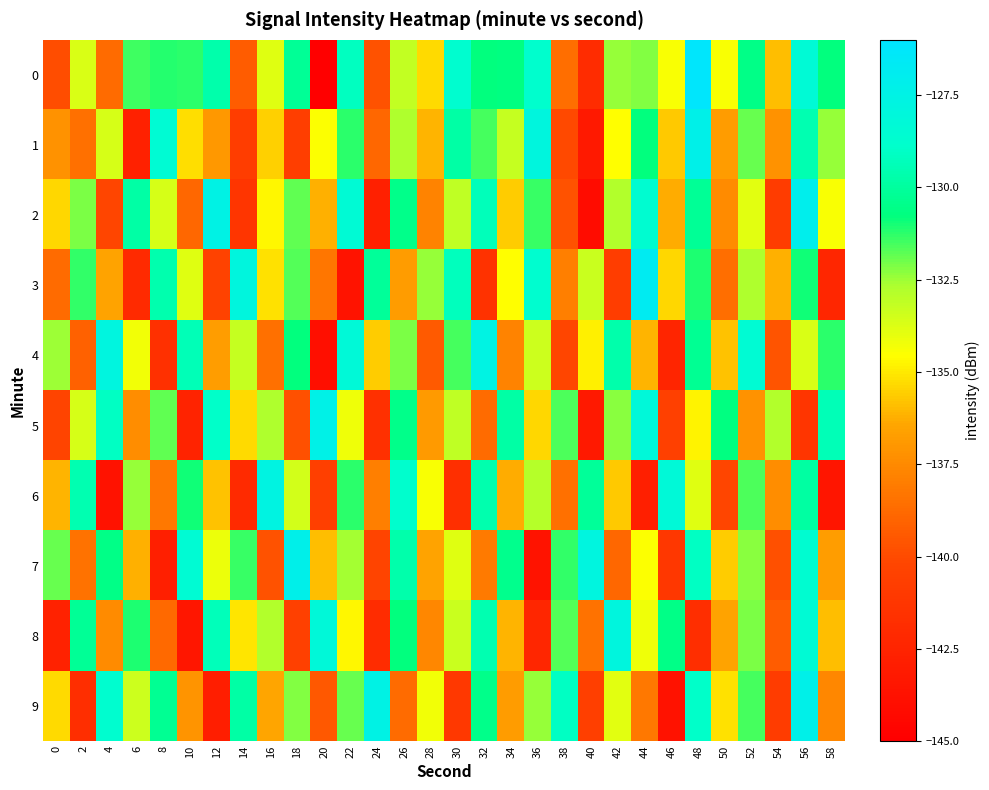

Reading left to right, what are all the values shown in this chart?

0: 0=-139.9	2=-133.7	4=-138.7	6=-131.4	8=-131.2	10=-131.2	12=-129.7	14=-139.4	16=-133.8	18=-130.2	20=-145.1	22=-129.1	24=-139.7	26=-133.2	28=-135.3	30=-128.7	32=-130.8	34=-130.7	36=-128.8	38=-138.6	40=-141.9	42=-132.4	44=-132.2	46=-134.4	48=-126.2	50=-134.4	52=-130.6	54=-135.9	56=-128.4	58=-130.8
1: 0=-137.2	2=-138.5	4=-133.6	6=-142.6	8=-128.5	10=-135.2	12=-136.9	14=-140.8	16=-135.6	18=-140.7	20=-134.5	22=-131.2	24=-138.9	26=-132.7	28=-136.1	30=-129.8	32=-131.5	34=-133.2	36=-127.9	38=-140.1	40=-143.2	42=-134.6	44=-130.8	46=-135.7	48=-127.3	50=-136.8	52=-131.9	54=-137.2	56=-129.5	58=-132.4
2: 0=-135.4	2=-132.1	4=-140.2	6=-129.8	8=-133.6	10=-138.9	12=-127.5	14=-141.3	16=-134.7	18=-131.8	20=-136.2	22=-128.4	24=-142.7	26=-130.5	28=-137.8	30=-133.1	32=-129.3	34=-135.6	36=-131.4	38=-139.7	40=-144.1	42=-132.8	44=-128.6	46=-136.3	48=-130.2	50=-137.5	52=-133.9	54=-140.8	56=-127.1	58=-134.4
3: 0=-138.7	2=-131.3	4=-136.5	6=-142.1	8=-129.6	10=-133.8	12=-140.4	14=-127.9	16=-135.2	18=-131.7	20=-138.3	22=-143.6	24=-130.1	26=-136.8	28=-132.4	30=-129.2	32=-141.5	34=-134.6	36=-128.7	38=-137.9	40=-133.3	42=-140.7	44=-126.8	46=-135.4	48=-131.1	50=-138.6	52=-132.7	54=-136.2	56=-130.9	58=-142.3
4: 0=-132.5	2=-139.1	4=-127.8	6=-134.3	8=-141.6	10=-129.4	12=-136.7	14=-133.2	16=-138.5	18=-130.8	20=-143.9	22=-128.3	24=-135.6	26=-132.1	28=-139.4	30=-131.5	32=-127.6	34=-137.8	36=-133.4	38=-140.2	40=-134.9	42=-129.7	44=-136.1	46=-142.4	48=-130.3	50=-135.8	52=-128.5	54=-139.6	56=-133.7	58=-131.2
5: 0=-140.3	2=-133.6	4=-129.1	6=-137.4	8=-131.8	10=-142.5	12=-128.9	14=-135.3	16=-132.7	18=-139.8	20=-127.4	22=-134.2	24=-141.6	26=-130.5	28=-136.9	30=-133.1	32=-138.7	34=-129.8	36=-135.4	38=-131.6	40=-143.2	42=-132.3	44=-128.1	46=-140.5	48=-134.8	50=-130.7	52=-137.2	54=-132.8	56=-141.3	58=-129.4
6: 0=-136.1	2=-129.5	4=-143.7	6=-132.4	8=-138.2	10=-130.9	12=-135.8	14=-142.1	16=-127.7	18=-133.5	20=-140.6	22=-131.2	24=-137.9	26=-128.8	28=-134.4	30=-141.7	32=-129.6	34=-136.3	36=-132.9	38=-138.5	40=-130.1	42=-135.7	44=-142.8	46=-128.3	48=-133.8	50=-140.2	52=-131.6	54=-137.4	56=-129.9	58=-143.5
7: 0=-131.9	2=-138.4	4=-130.6	6=-136.2	8=-142.8	10=-128.5	12=-134.1	14=-131.4	16=-139.7	18=-127.2	20=-135.9	22=-132.6	24=-140.3	26=-129.7	28=-136.5	30=-133.8	32=-138.1	34=-130.4	36=-143.6	38=-131.3	40=-127.8	42=-138.9	44=-134.5	46=-141.2	48=-129.1	50=-135.6	52=-132.3	54=-139.8	56=-128.6	58=-136.7
8: 0=-142.6	2=-130.2	4=-137.5	6=-131.1	8=-138.8	10=-143.4	12=-129.3	14=-135.1	16=-132.8	18=-140.5	20=-128.2	22=-134.7	24=-141.9	26=-130.8	28=-137.6	30=-133.3	32=-129.5	34=-136.1	36=-142.3	38=-131.7	40=-138.4	42=-127.9	44=-134.2	46=-130.6	48=-141.8	50=-136.5	52=-132.1	54=-139.3	56=-128.4	58=-135.9
9: 0=-135.3	2=-141.8	4=-128.7	6=-133.4	8=-130.3	10=-137.1	12=-142.9	14=-129.8	16=-136.4	18=-132.2	20=-139.5	22=-131.9	24=-127.5	26=-138.7	28=-134.3	30=-141.1	32=-130.5	34=-136.8	36=-132.4	38=-129.1	40=-140.6	42=-133.9	44=-138.2	46=-143.7	48=-128.9	50=-135.2	52=-131.5	54=-140.8	56=-127.3	58=-137.6